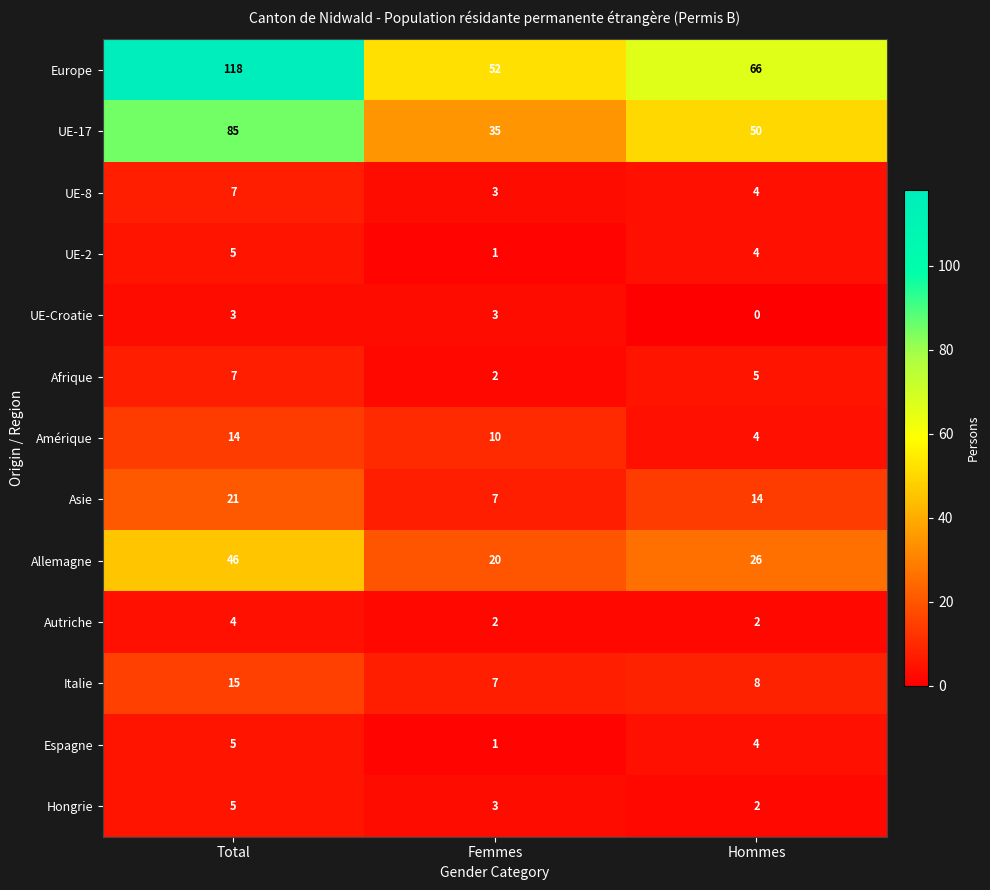

Read the Asie value at Femmes.

7